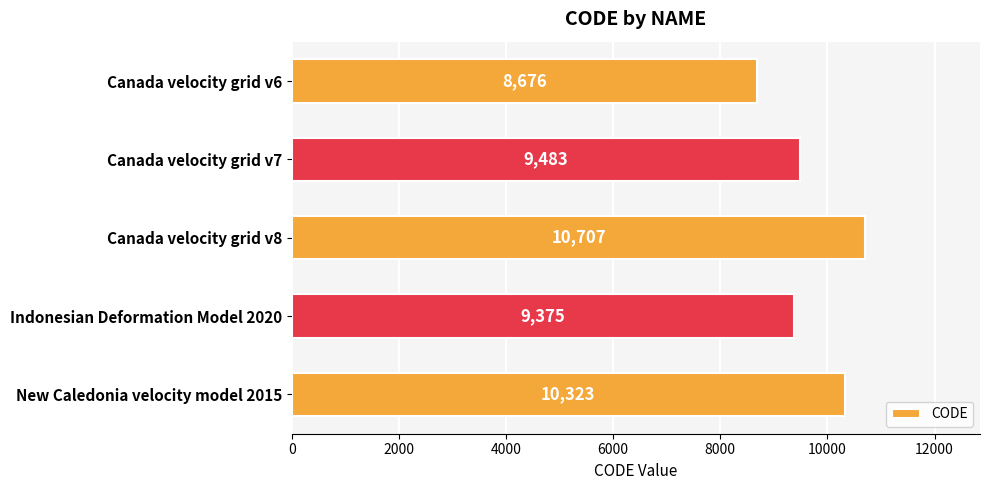

Which category has the highest value across all series?

Canada velocity grid v8